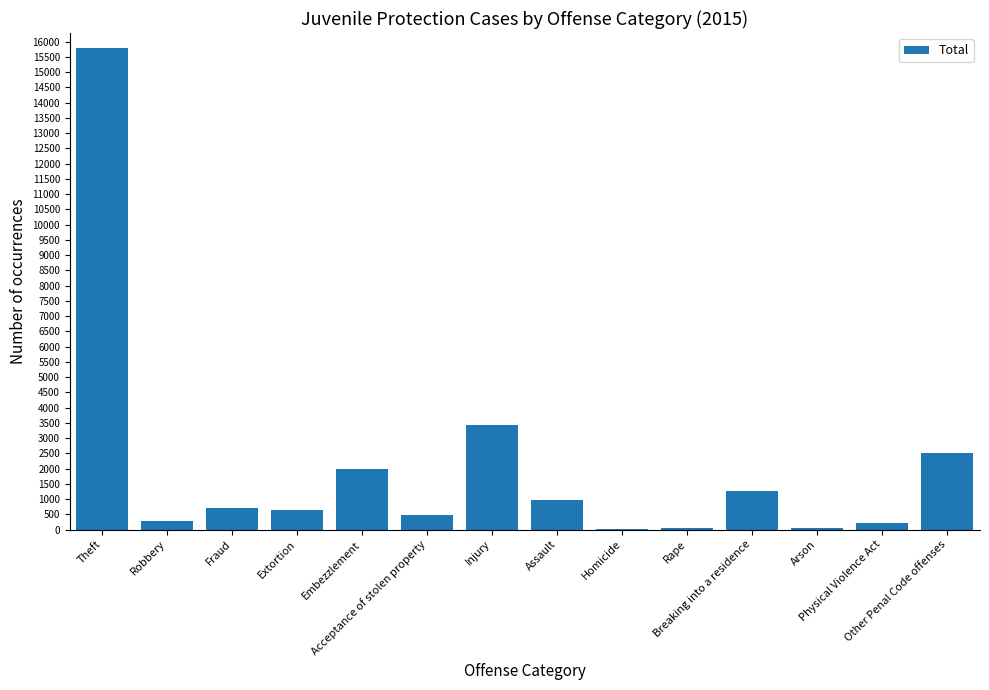

How many series are shown in this chart?

1